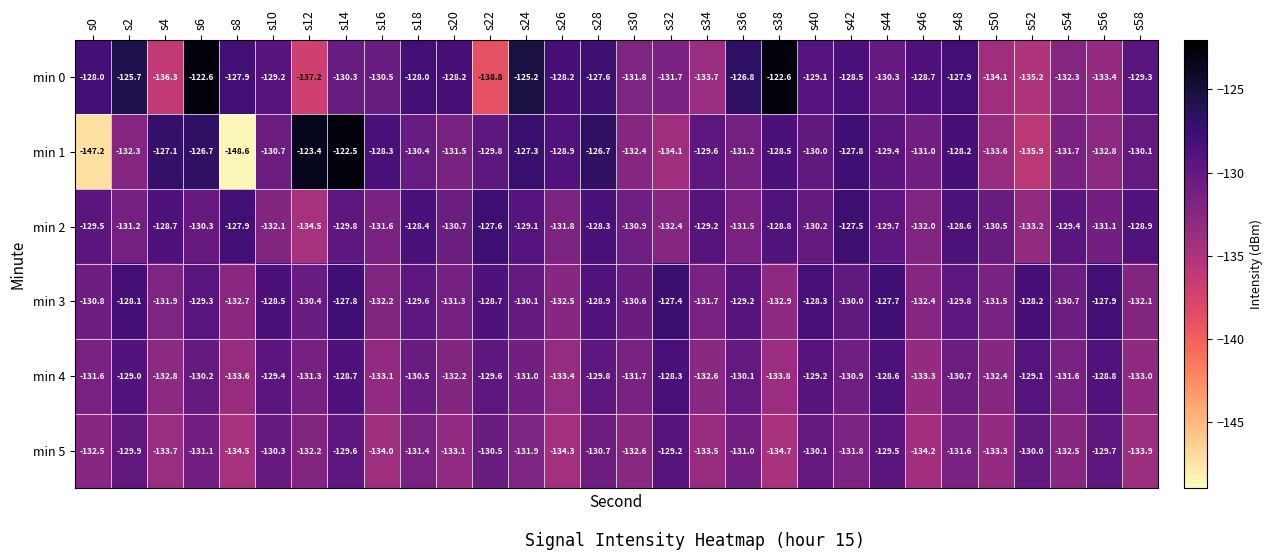

List the series in order of their peak value, lowest first.

min 5, min 4, min 2, min 3, min 0, min 1